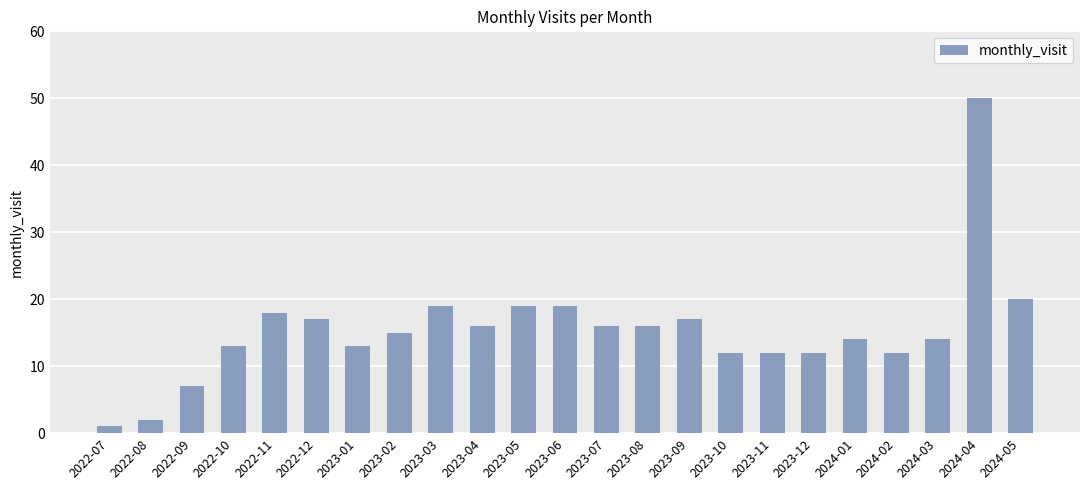

What is the change in value from 2024-04 to 2024-05?

-30